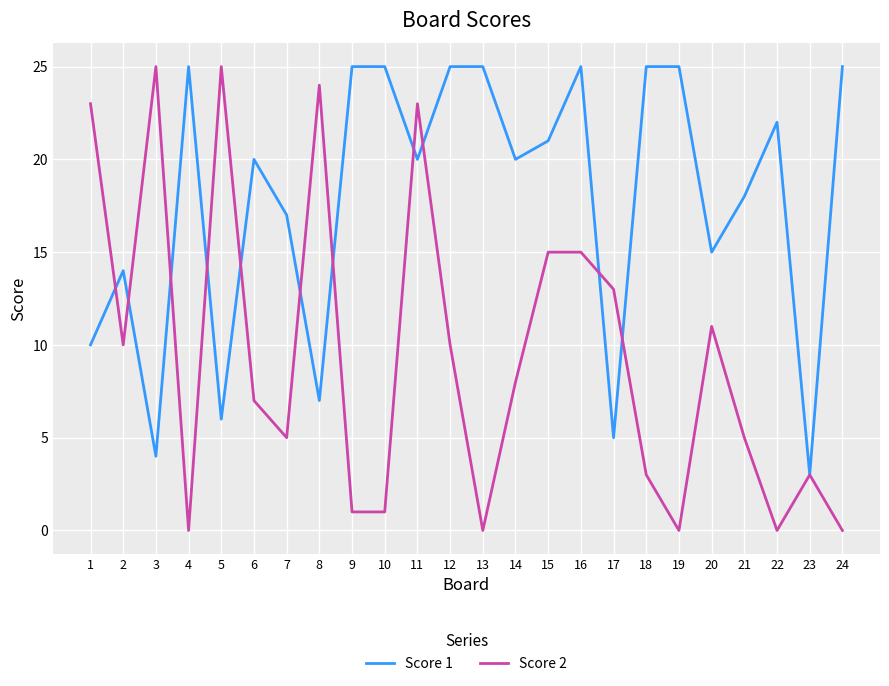

How many categories are shown in the chart?

24